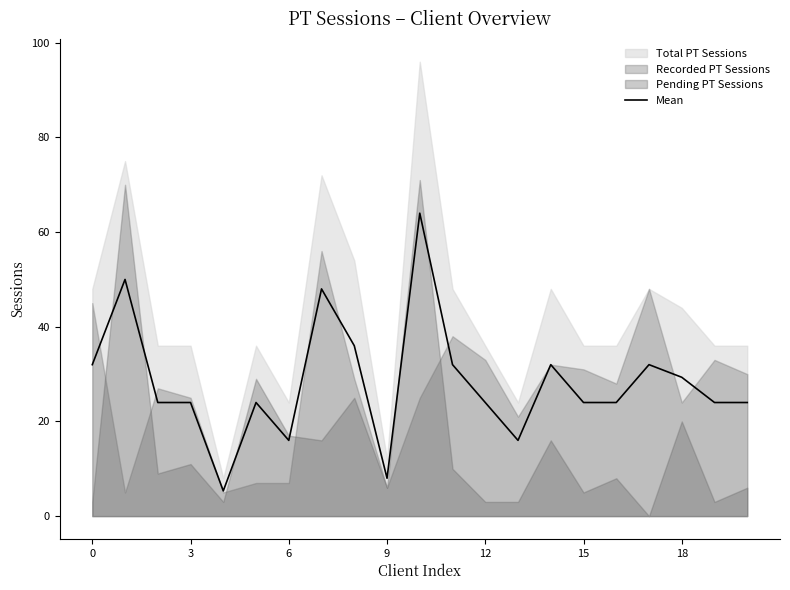

True or false: Mean has a value of 24.0 at 3.

True